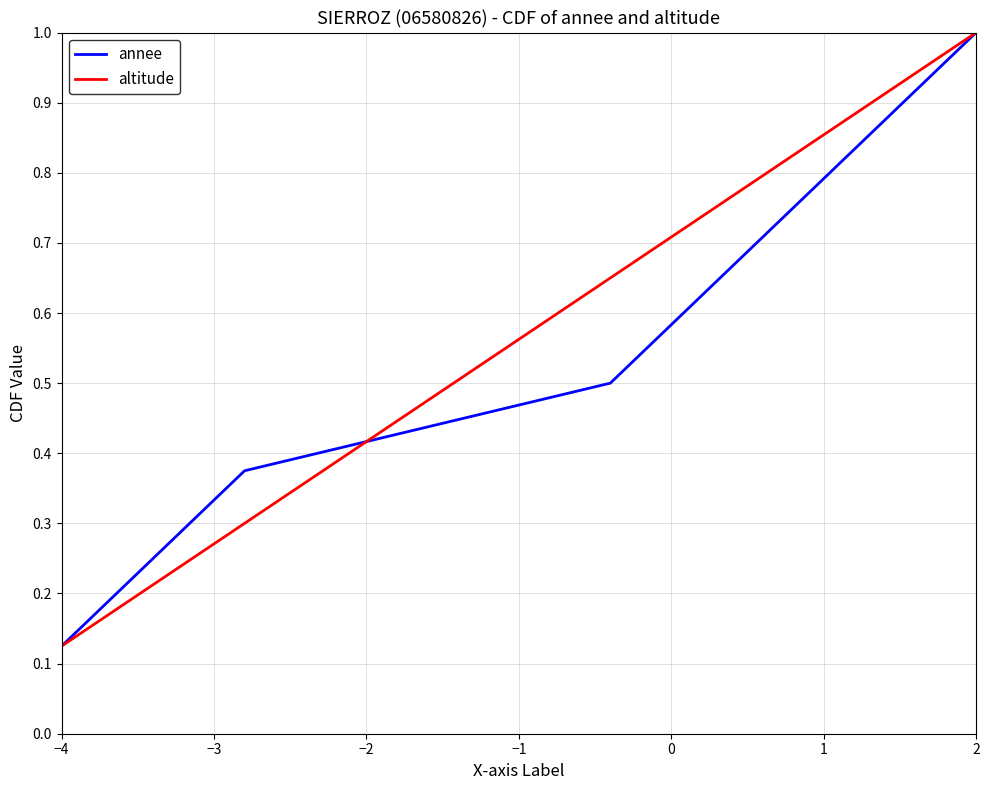

At which label does annee reach its minimum?

−4